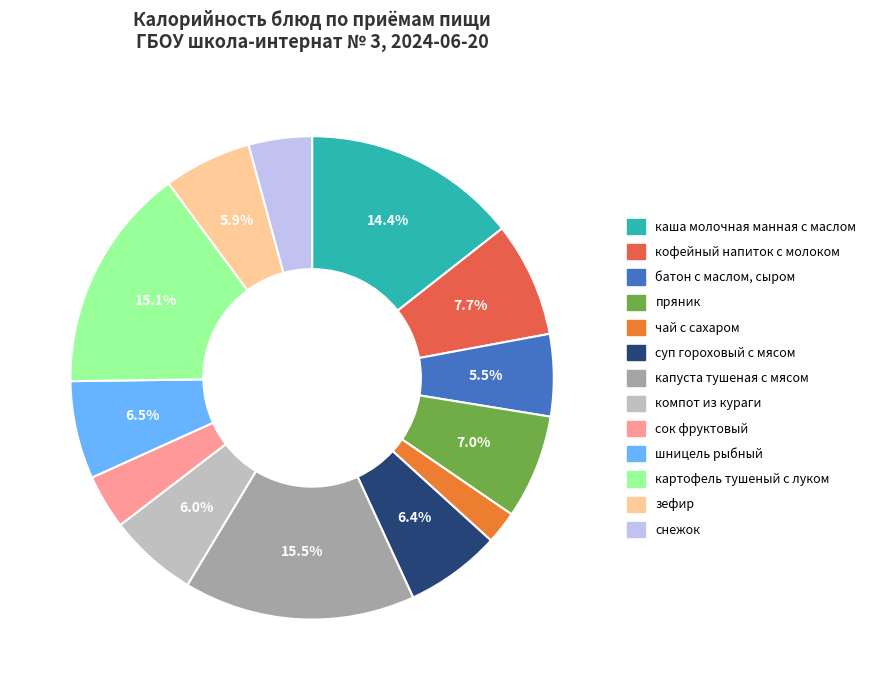

Rank the categories by value from highest to lowest.

капуста тушеная с мясом, картофель тушеный с луком, каша молочная манная с маслом, кофейный напиток с молоком, пряник, шницель рыбный, суп гороховый с мясом, компот из кураги, зефир, батон с маслом, сыром, снежок, сок фруктовый, чай с сахаром